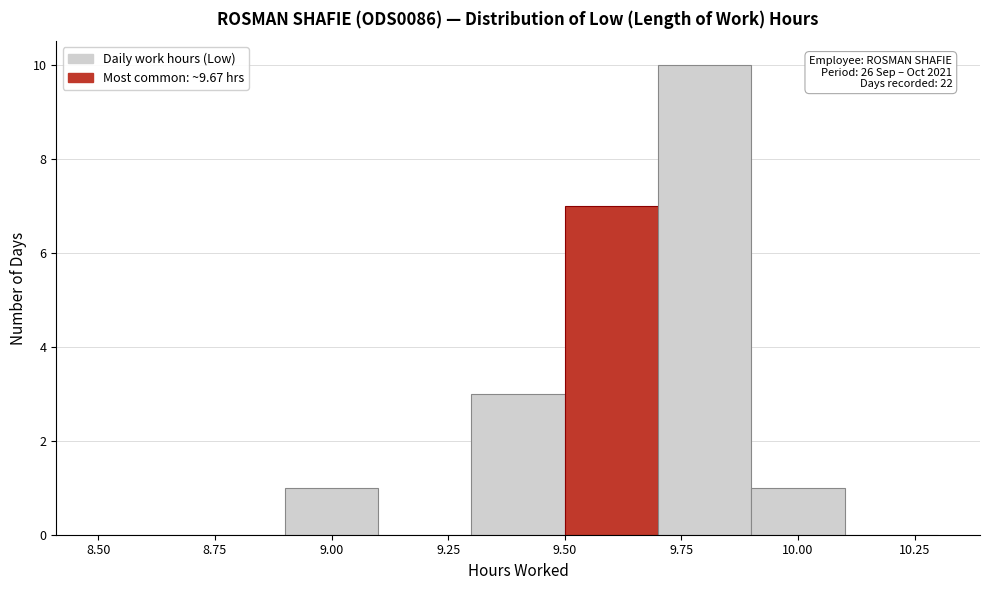

Which range on the x-axis has the tallest bar?

9.7 to 9.9